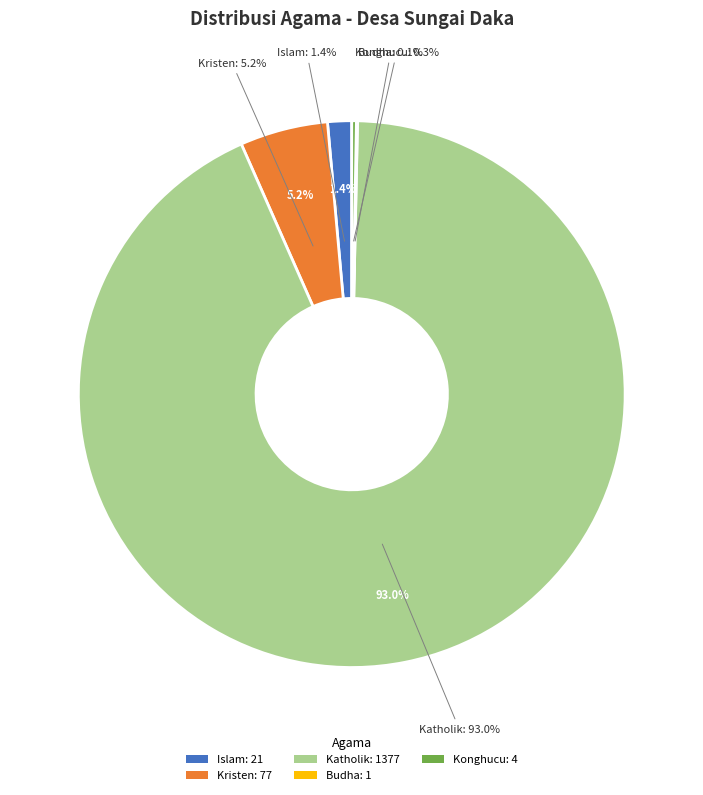

Does Katholik account for over 50% of the chart?

Yes